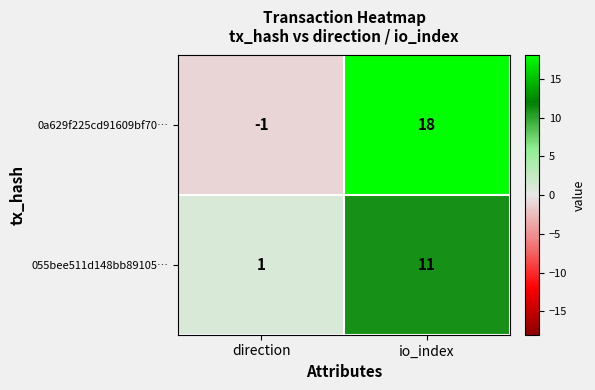

The value of 0a629f225cd91609bf70… at direction is -1. True or false?

True